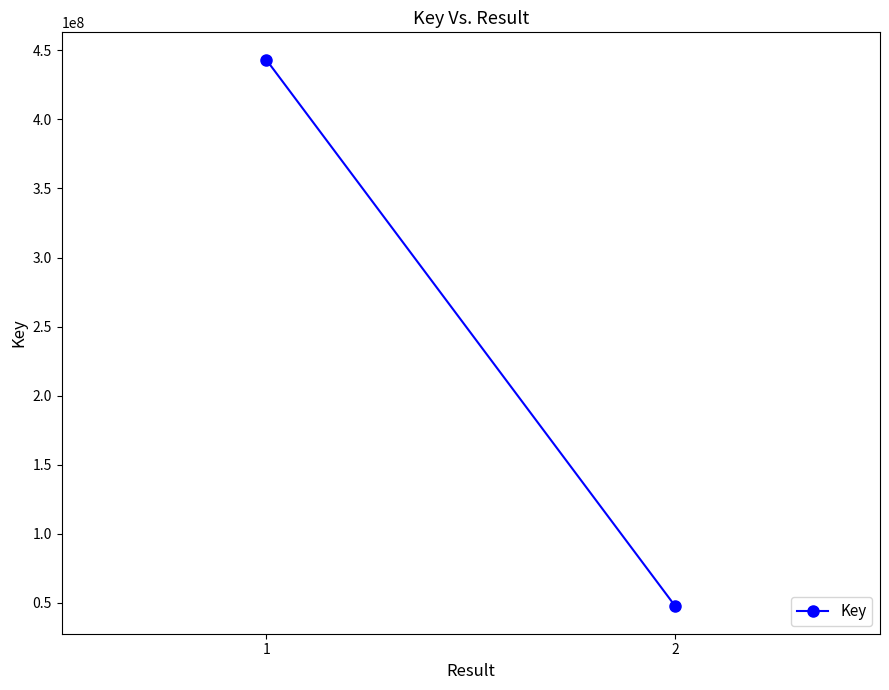

Reading right to left, extract all data points from this chart.

2=47506689	1=443194823